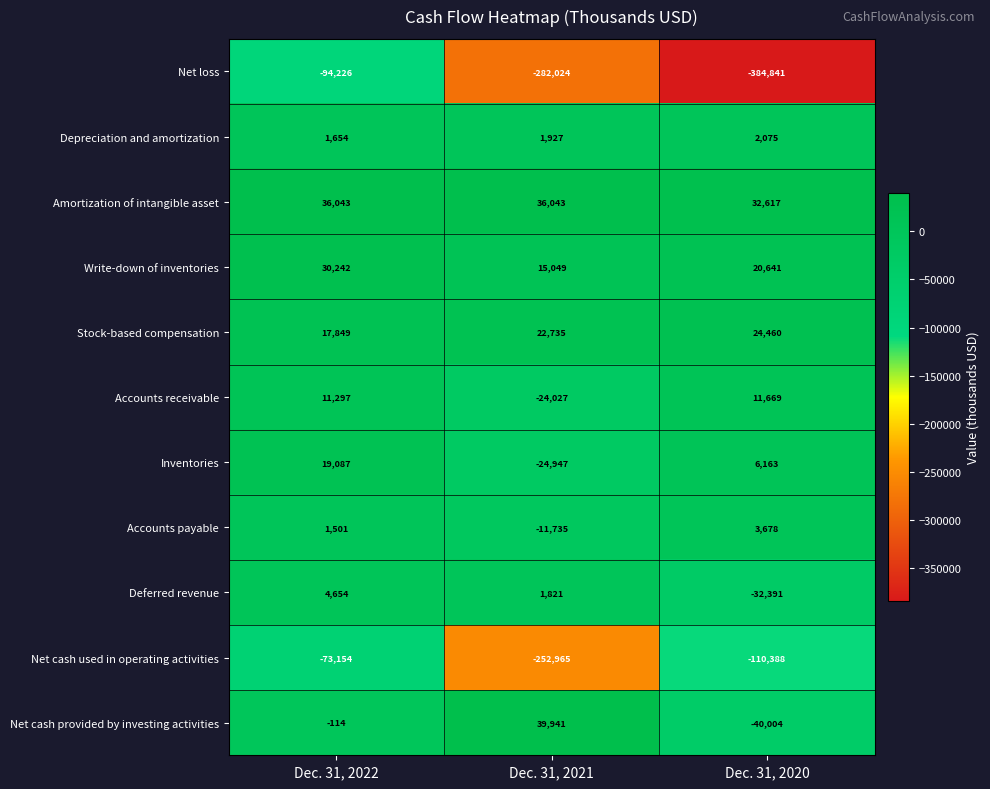

How many data points does each series have?

3